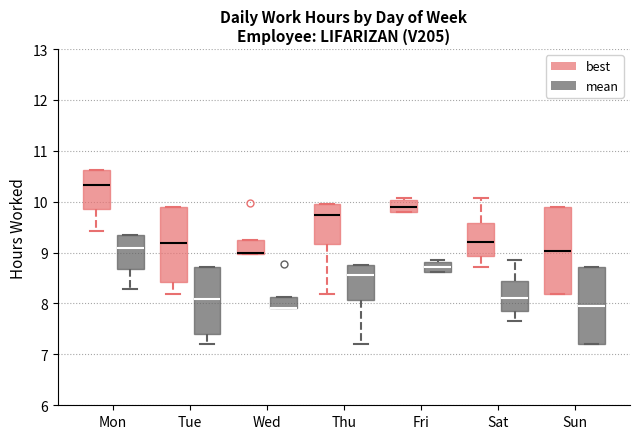

Where is the upper edge of the box for Wed (mean) on the y-axis? The values are not printed on the chart, so give them approximately, as read against the axis.

8.1